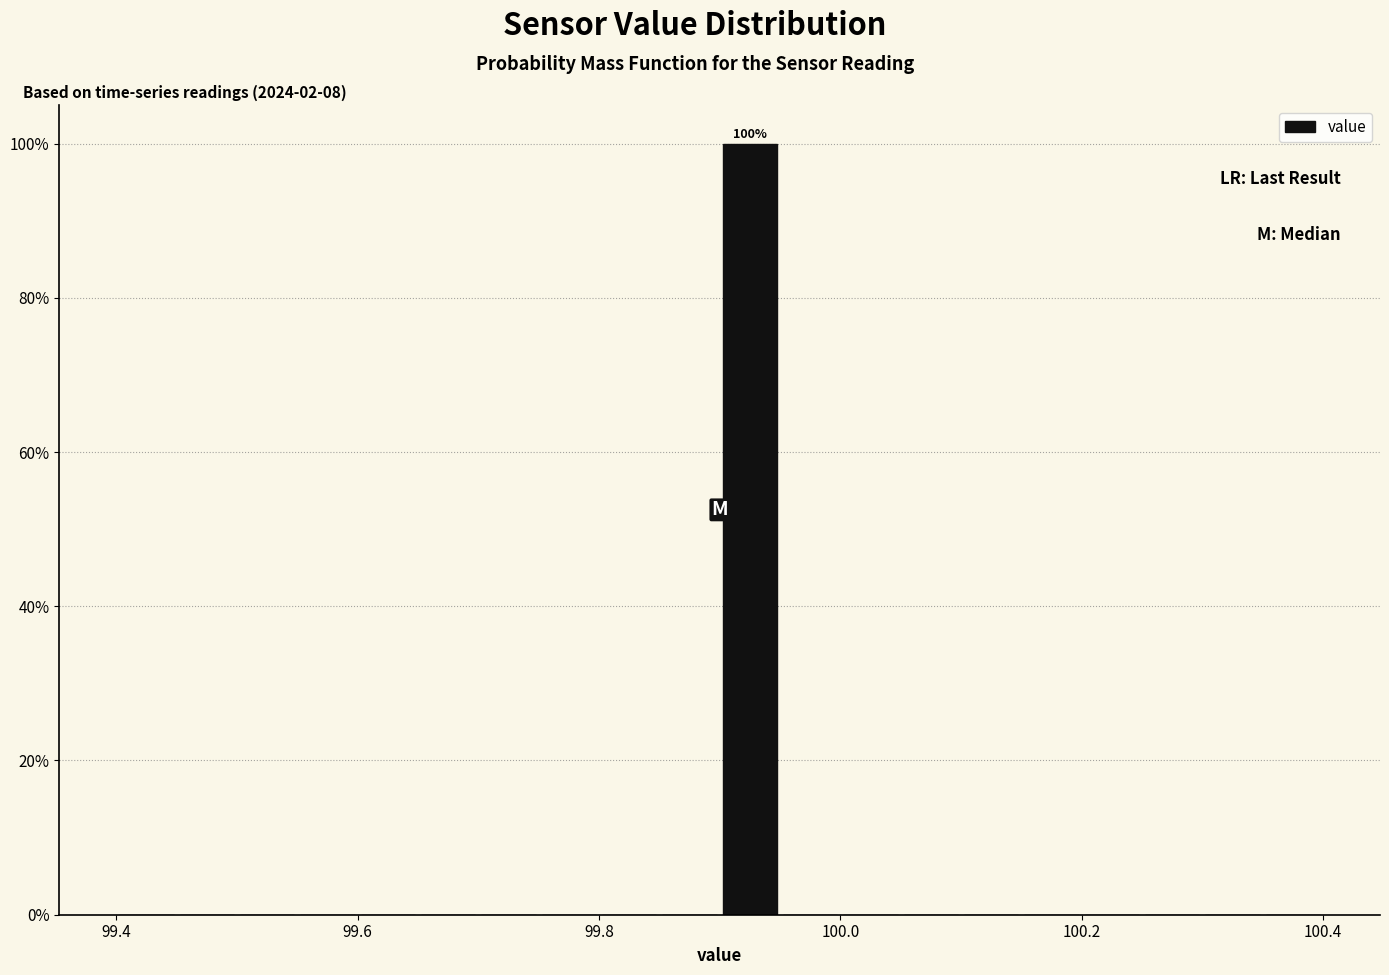

Read against the x-axis, roughly where is the centre of the tallest bar?

99.92